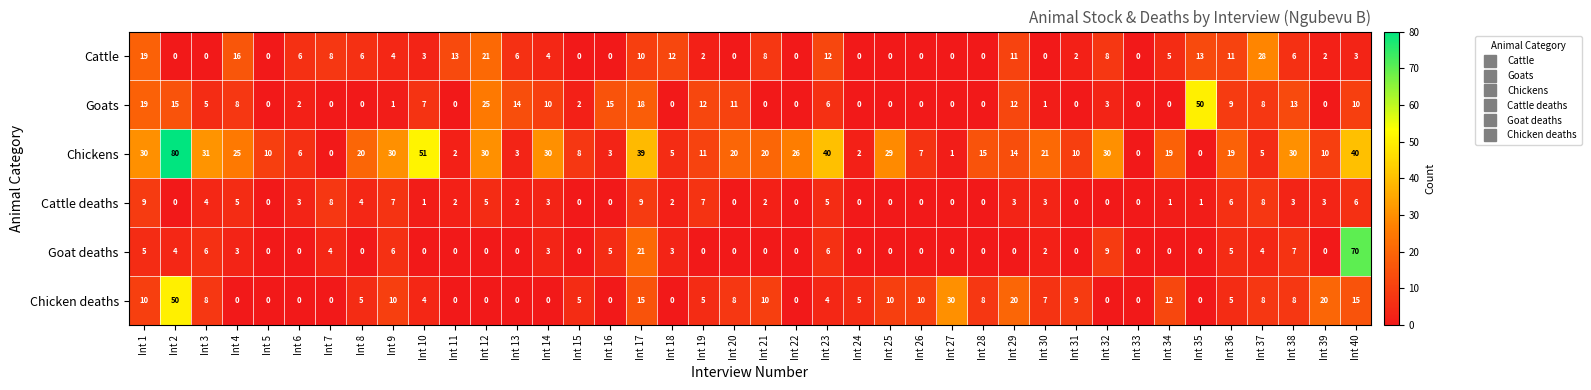

At which label does Goat deaths reach its peak?

Int 40